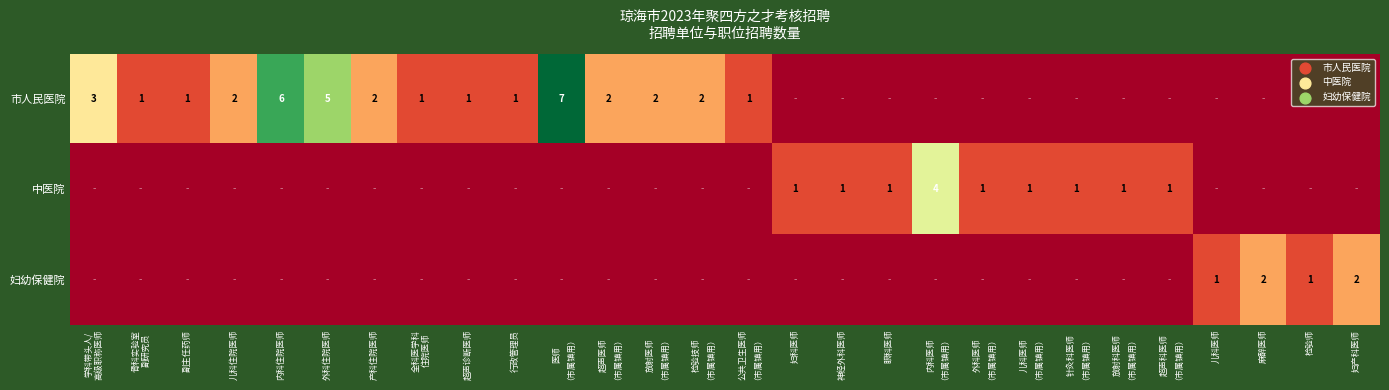

True or false: 妇幼保健院 has a value of 1 at 儿科医师.

True